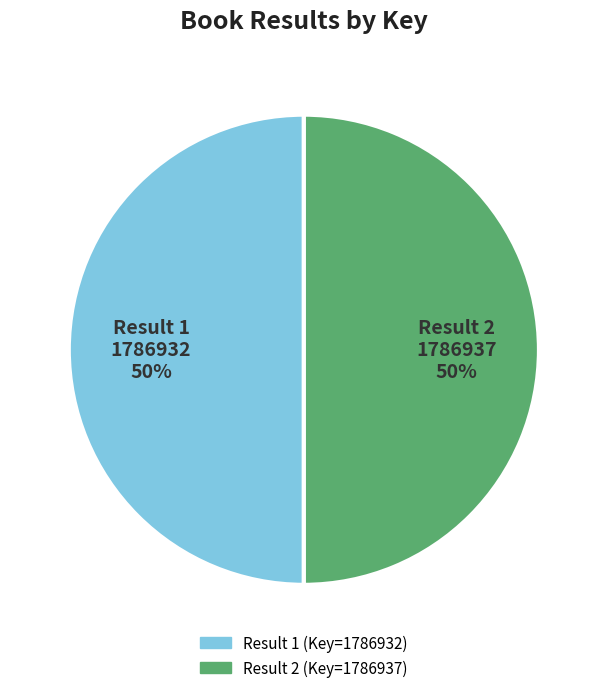

Which category has the biggest portion of the pie?

2